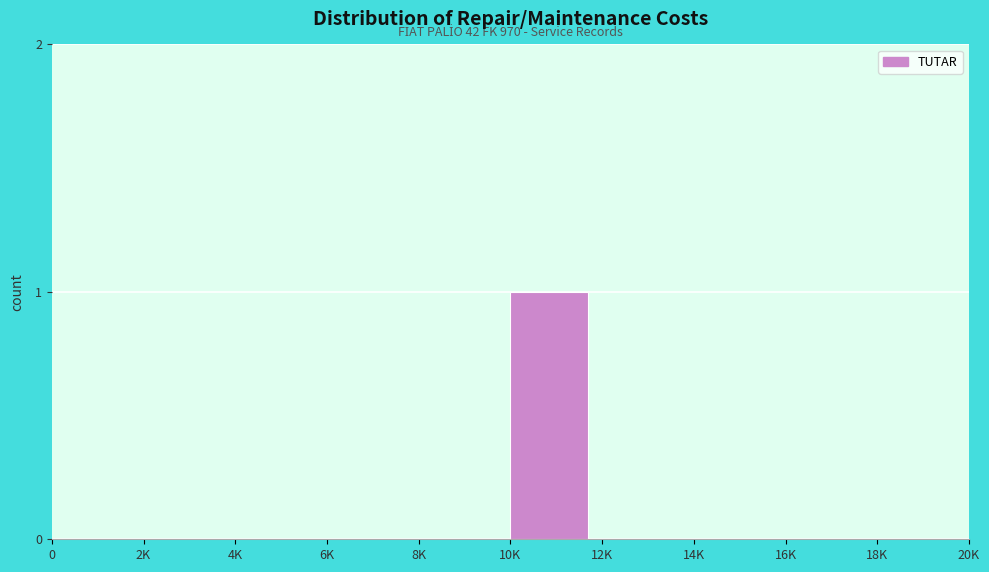

Reading left to right, what are all the values shown in this chart?

0=0	2K=0	4K=0	6K=0	8K=0	10K=1	12K=0	14K=0	16K=0	18K=0